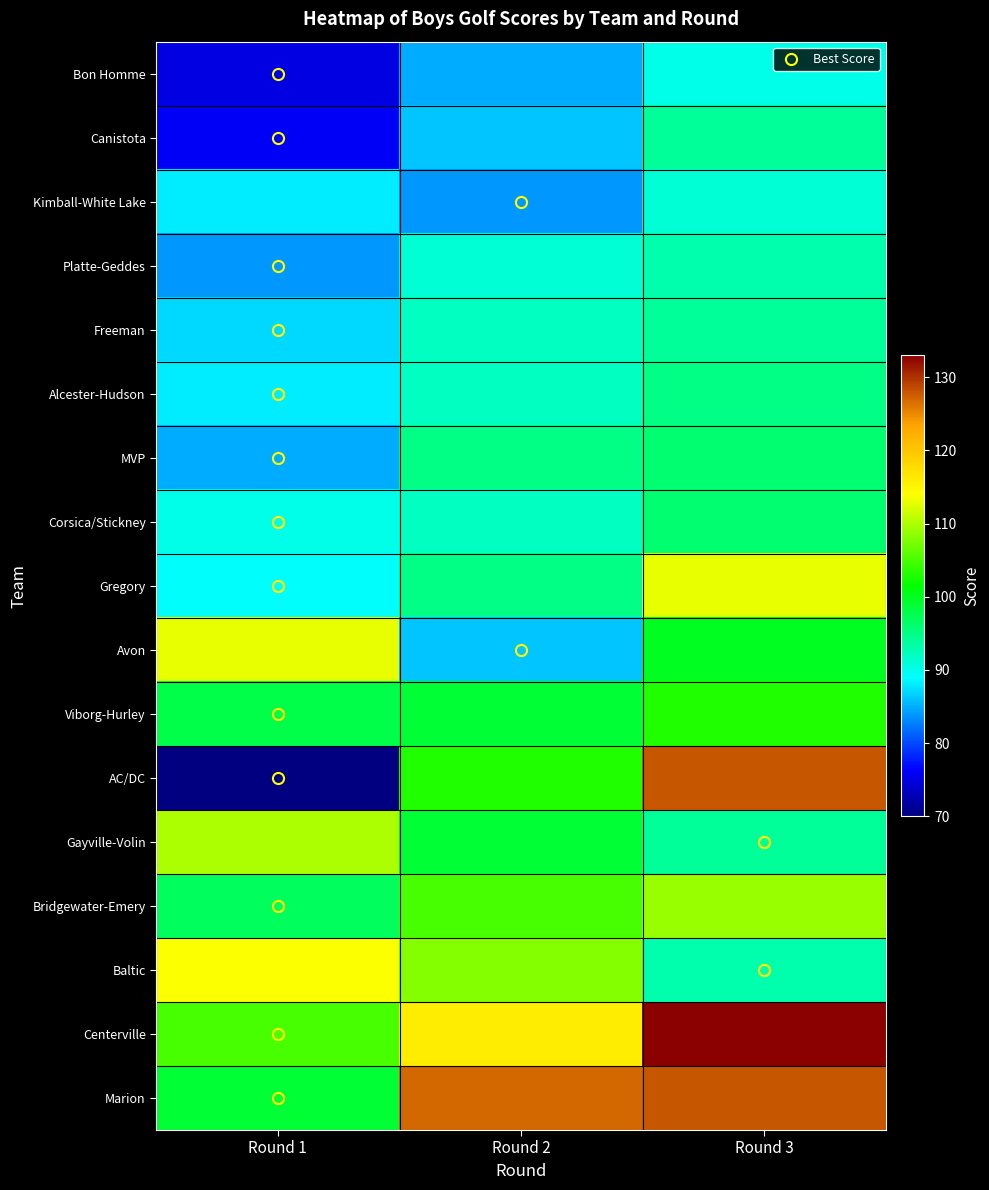

At which category does the chart reach its minimum across all series?

Round 1